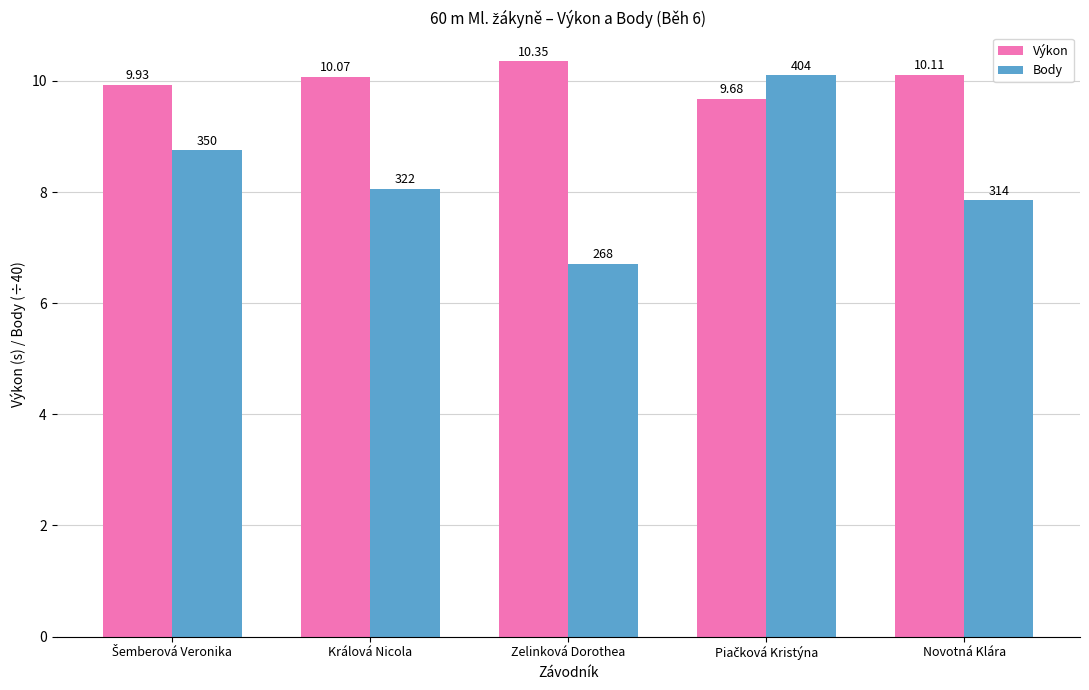

Which category has the highest value across all series?

Zelinková Dorothea